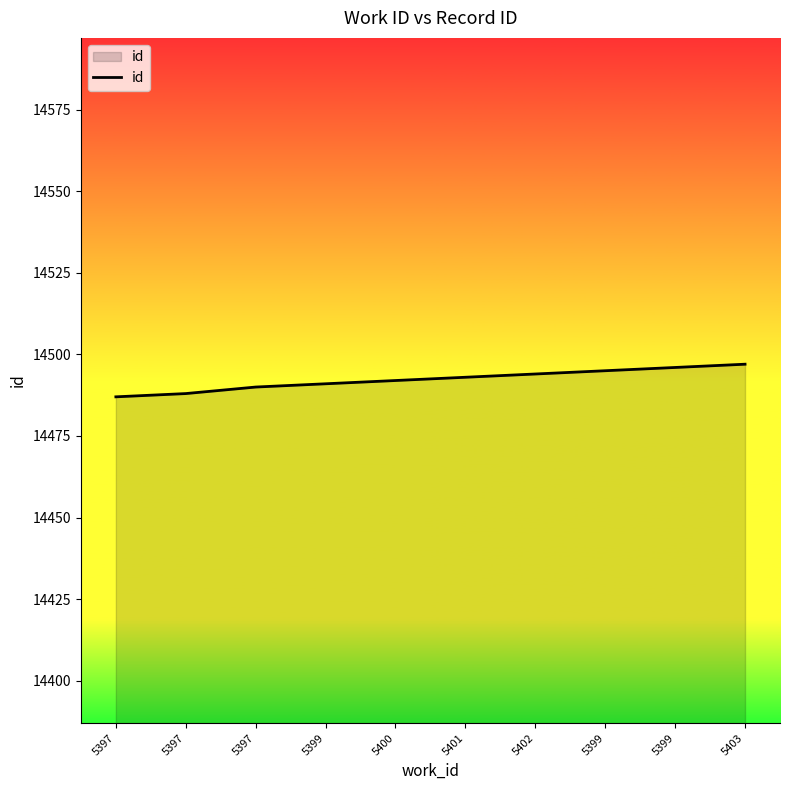

Does the chart have visible grid lines?

No